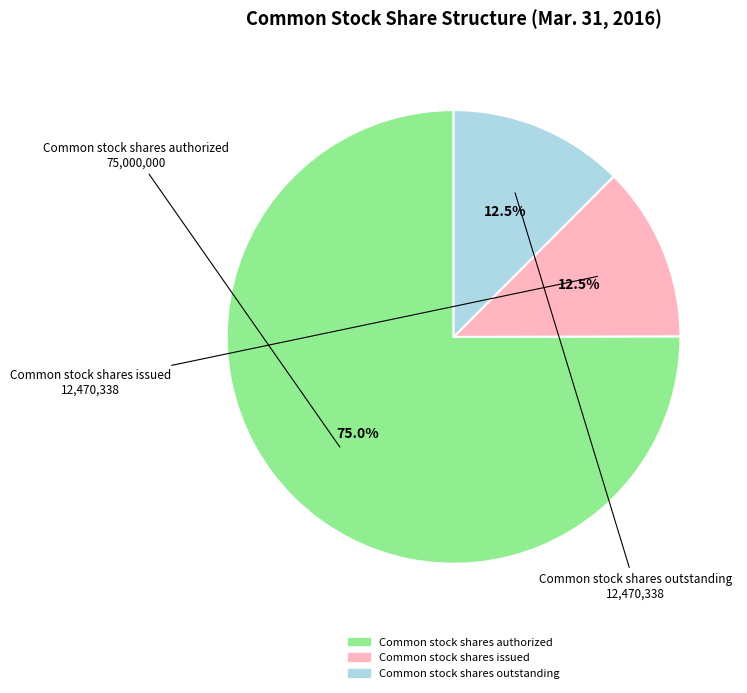

How many slices are in this pie chart?

3